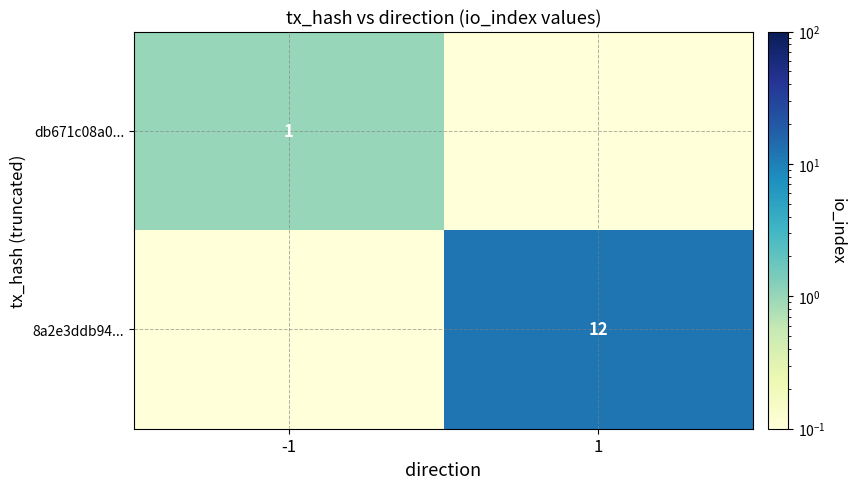

Is it true that 8a2e3ddb94... equals 12.0 at 1?

True